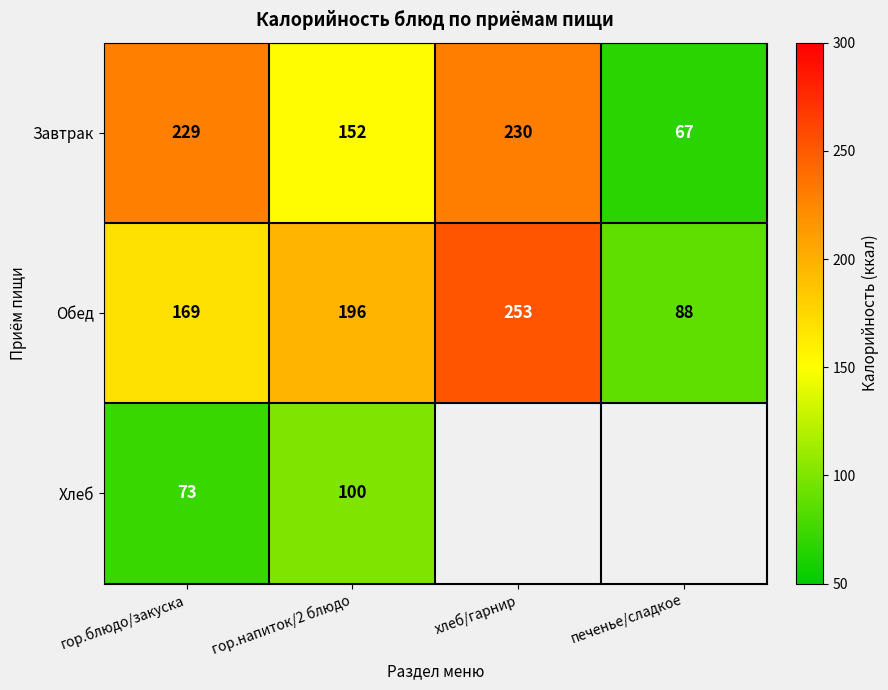

What is the difference between the second highest and second lowest values in the Завтрак series?

77